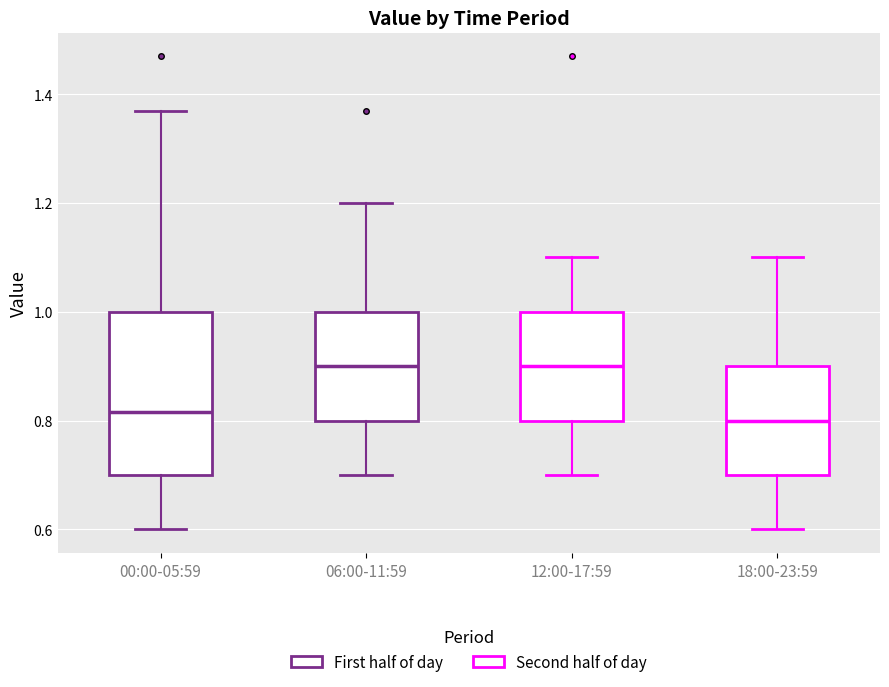

Where does the upper whisker of the box for 12:00-17:59 end on the y-axis? The values are not printed on the chart, so give them approximately, as read against the axis.

1.10